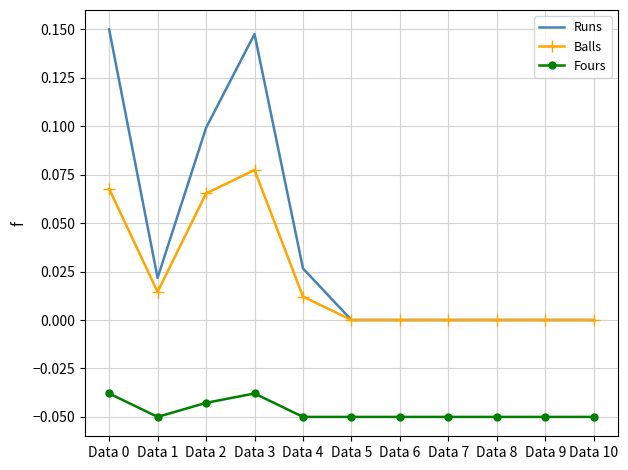

True or false: Runs has a value of 0.0 at Data 7.

True